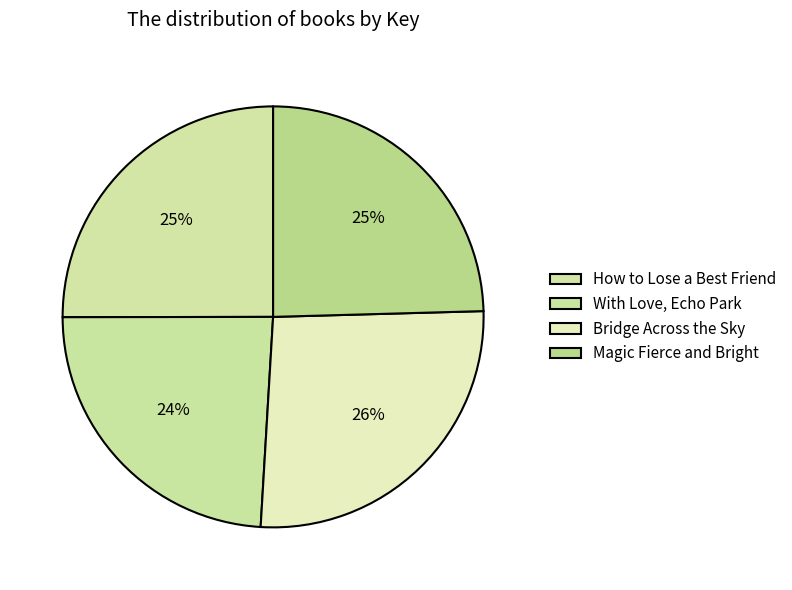

What is the smallest slice in the pie chart?

With Love, Echo Park